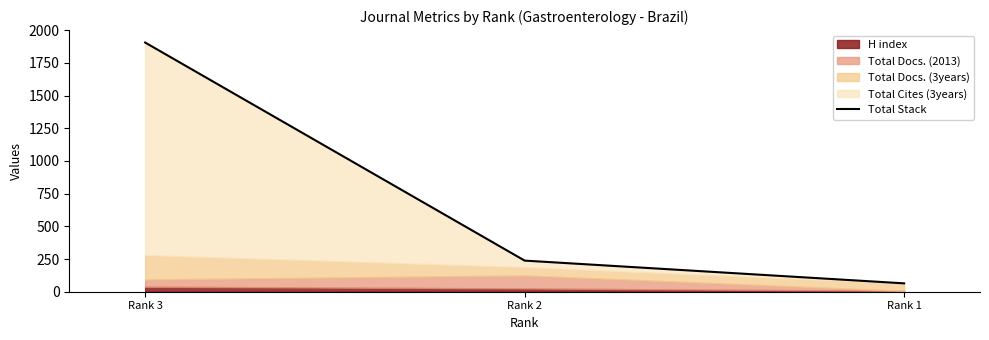

What is the minimum value shown in the chart?

64